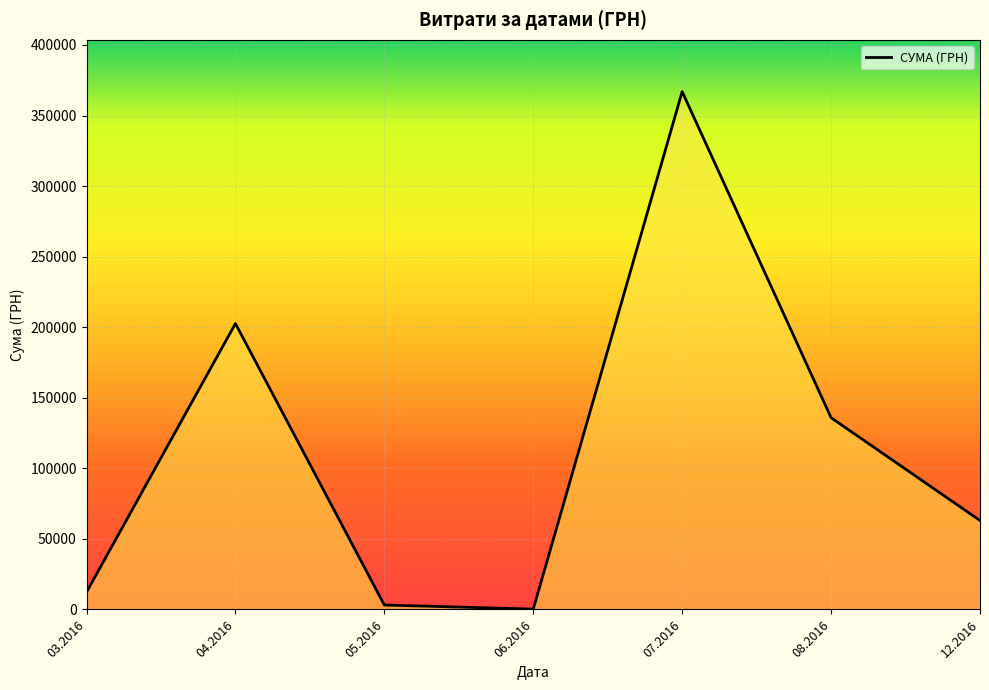

What is the difference between the second highest and second lowest values?

199448.0